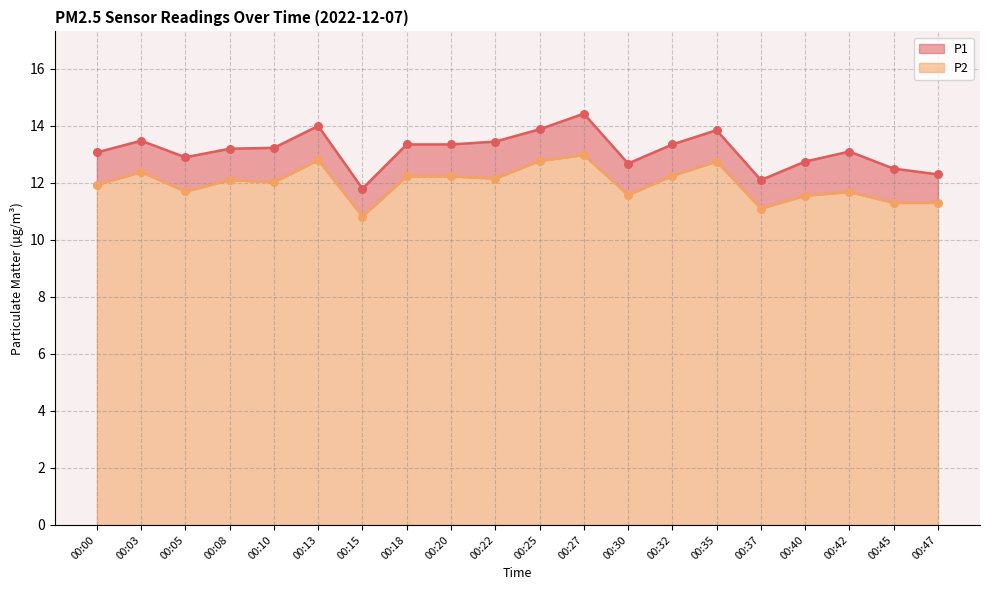

Which series reaches the maximum Y coordinate?

P1